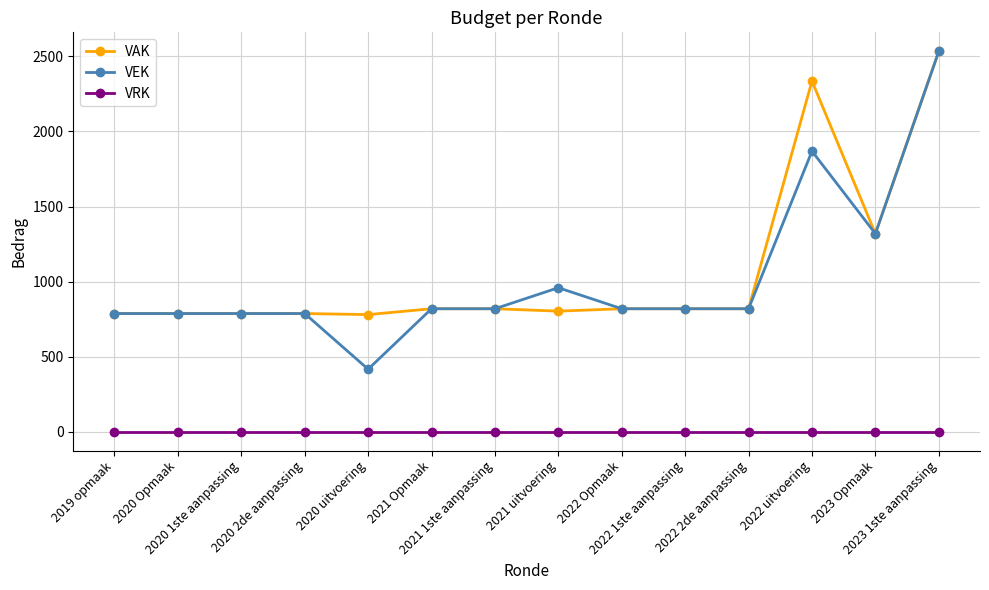

True or false: VAK has a value of 819 at 2022 2de aanpassing.

True